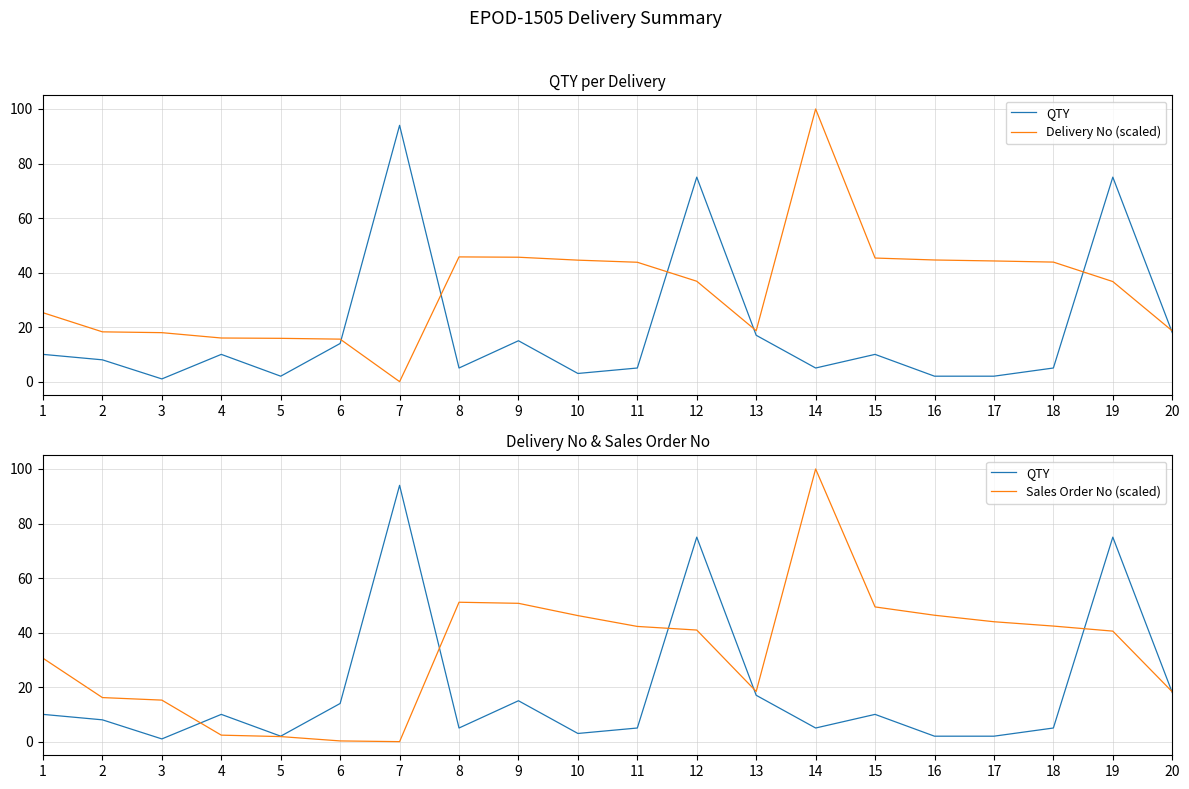

Between 7 and 19, which series saw the biggest shift?

Sales Order No (scaled)